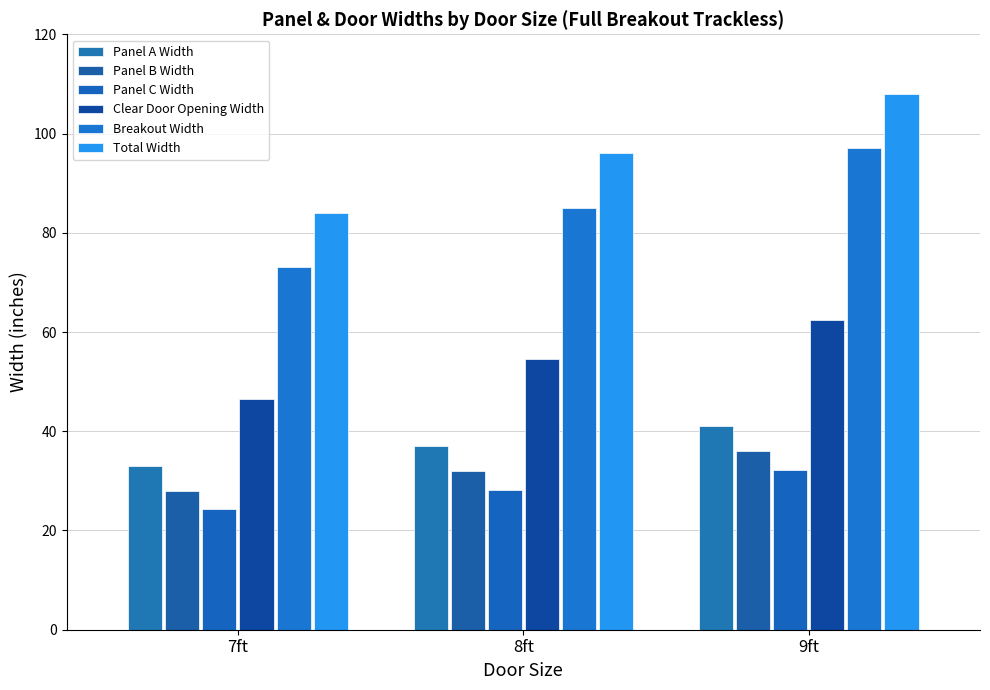

What position from the right is 9ft?

1